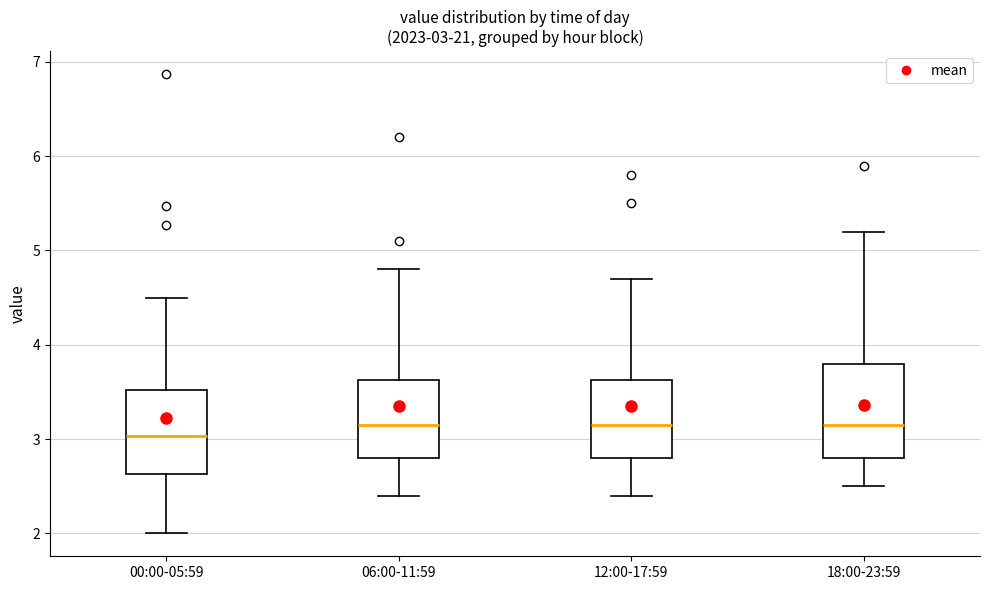

Which box is the tallest, from its lower edge to its upper edge?

18:00-23:59